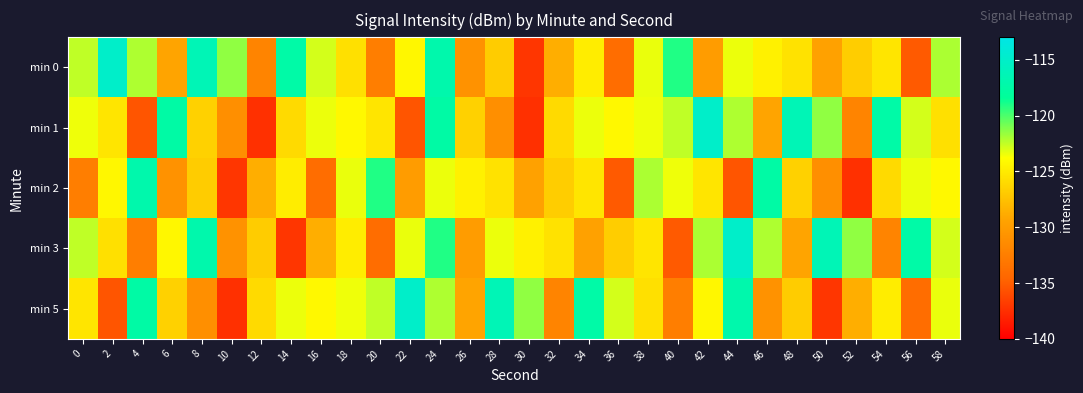

List the series in order of their peak value, lowest first.

min 2, min 0, min 1, min 3, min 5